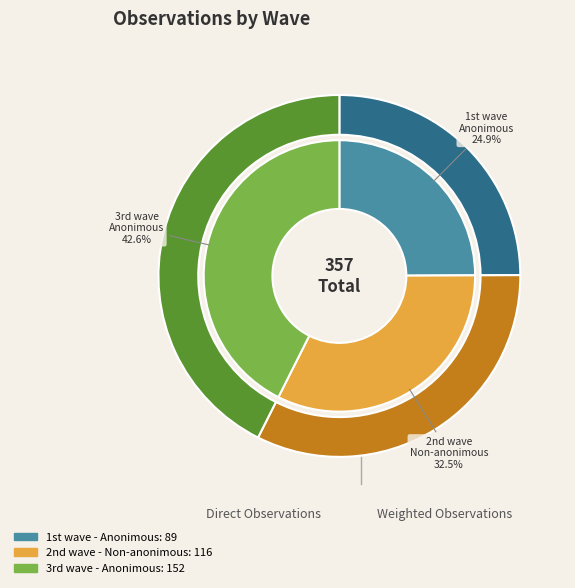

Count the number of slices in the pie.

3